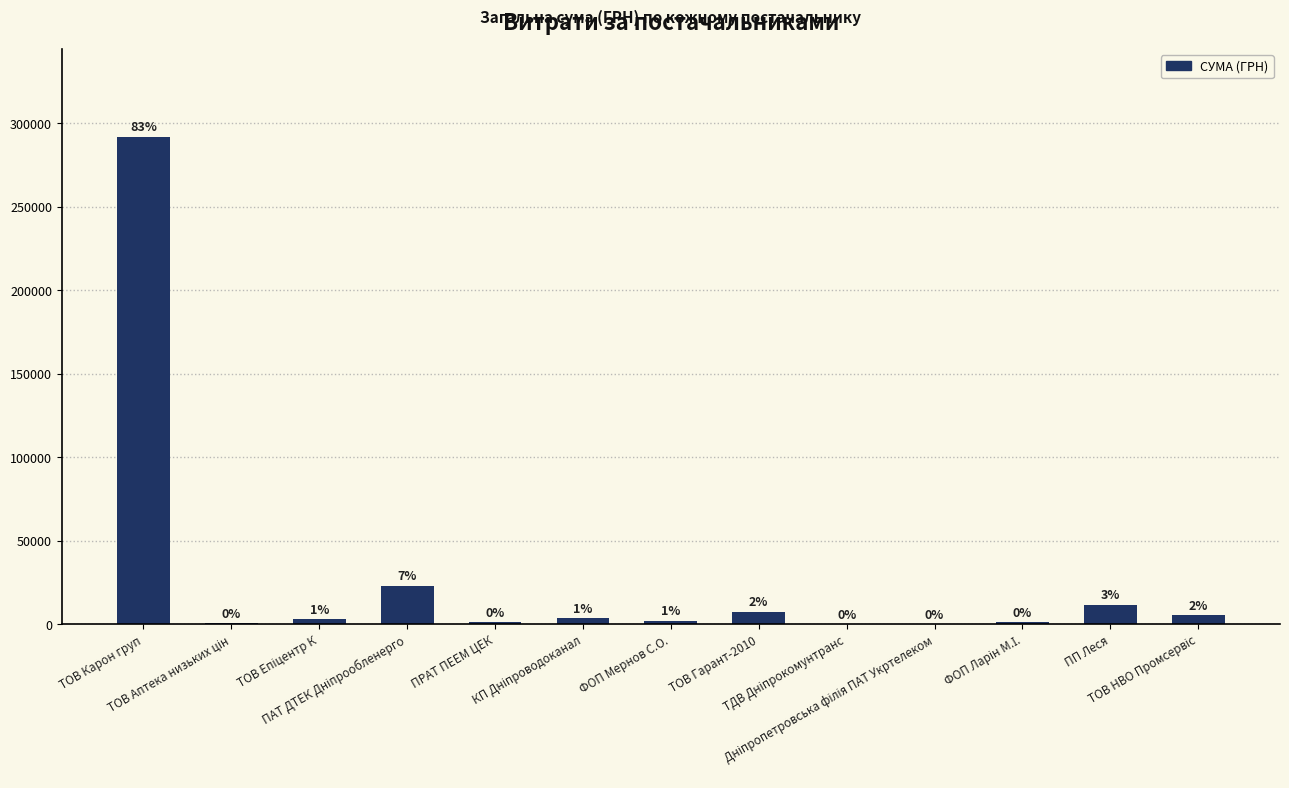

Are the bars horizontal?

No